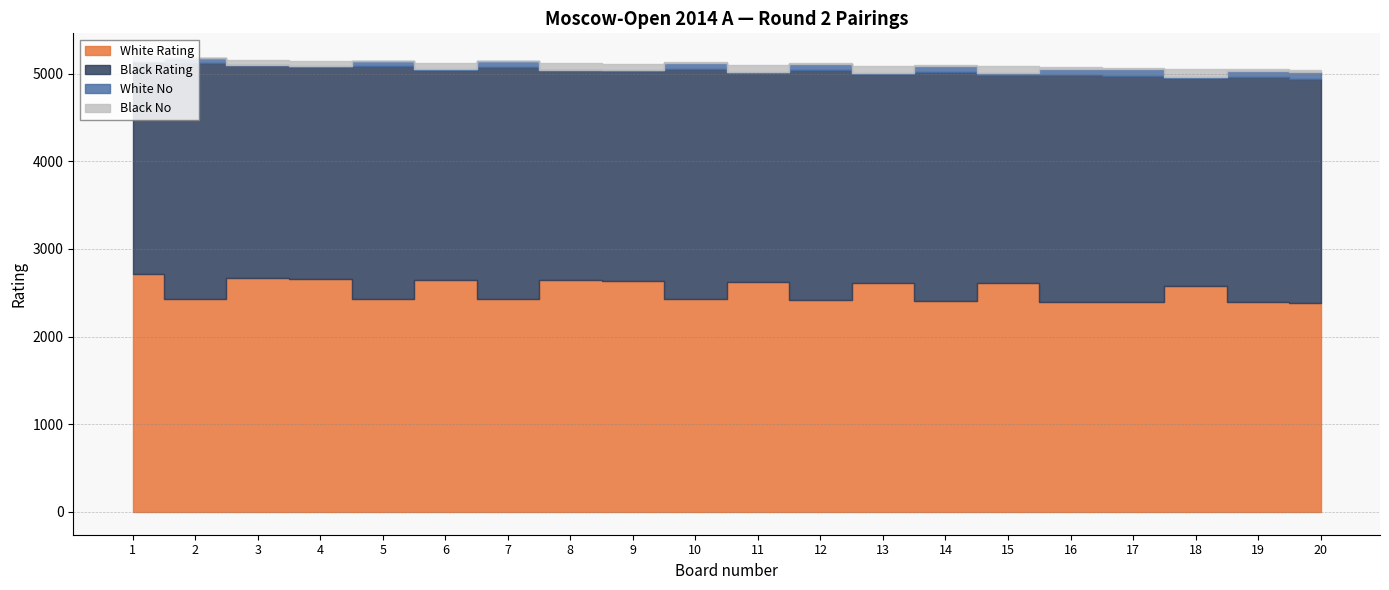

How many lines are shown in the chart?

4